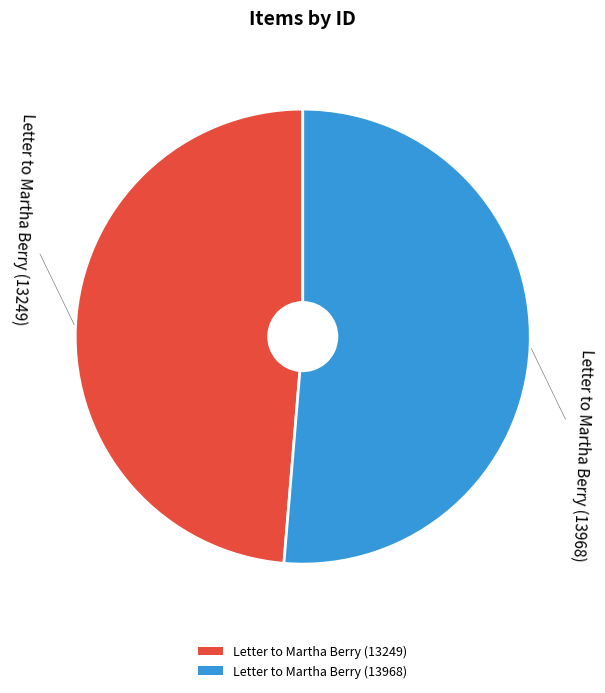

The Letter to Martha Berry (13249) slice represents 62% of the pie. True or false?

False